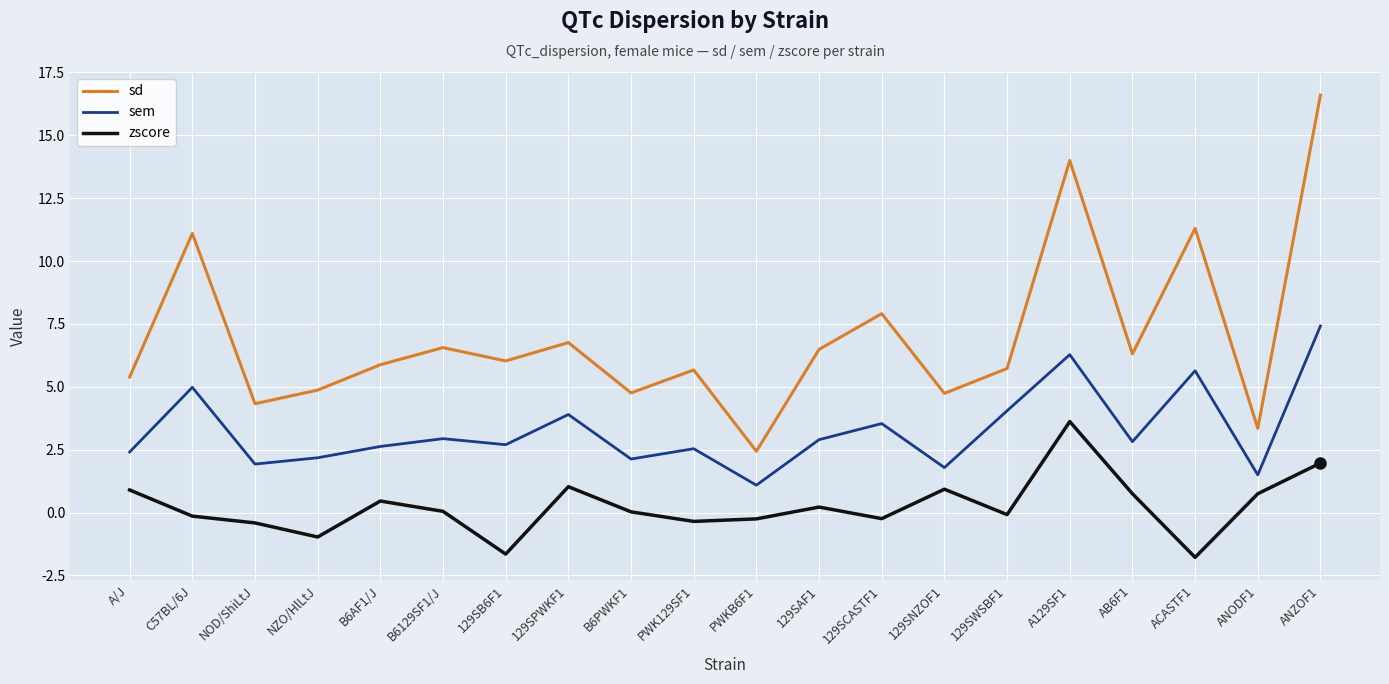

Read the sd value at B6PWKF1.

4.8